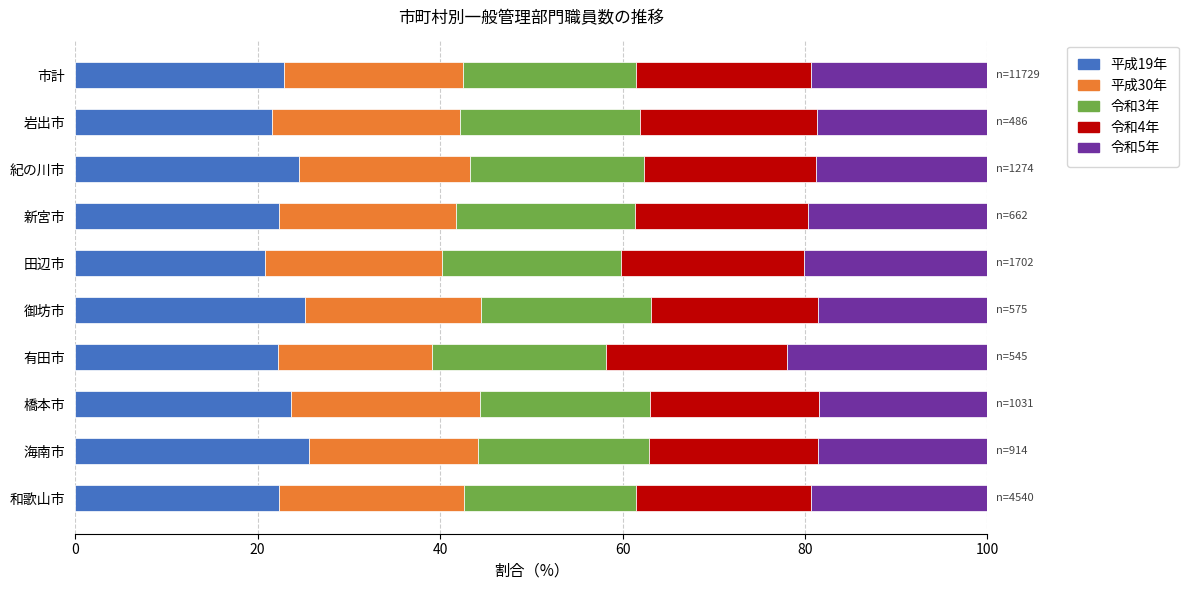

What is the average value of the 平成19年 series?

23.1